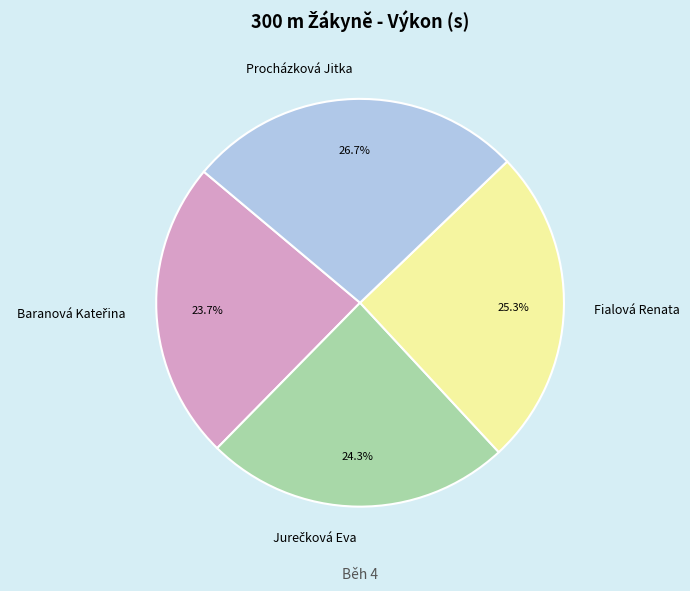

Is Fialová Renata the majority of the pie?

No